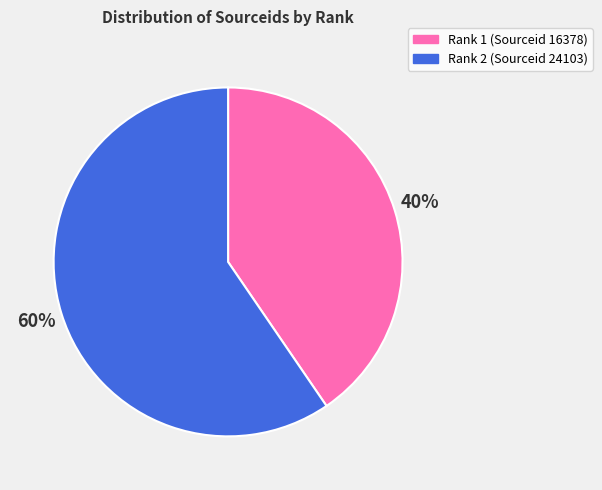

To the nearest percent, what is the combined percentage of Rank 1 (Sourceid 16378) and Rank 2 (Sourceid 24103)?

100%